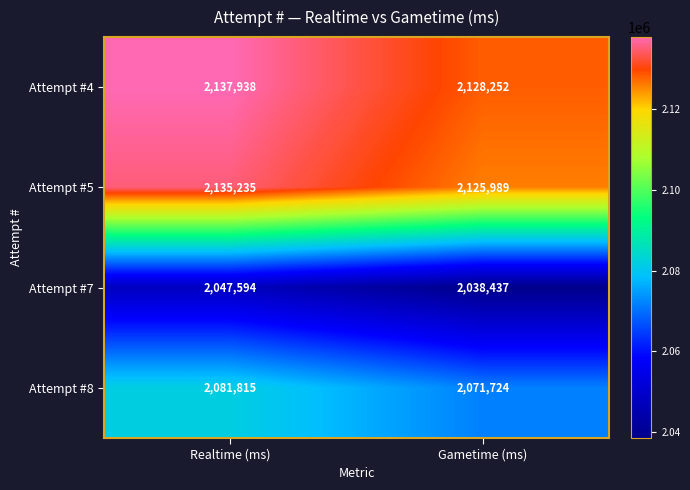

Reading left to right, extract all data points from this chart.

Attempt #4: 2137938	2128252
Attempt #5: 2135235	2125989
Attempt #7: 2047594	2038437
Attempt #8: 2081815	2071724